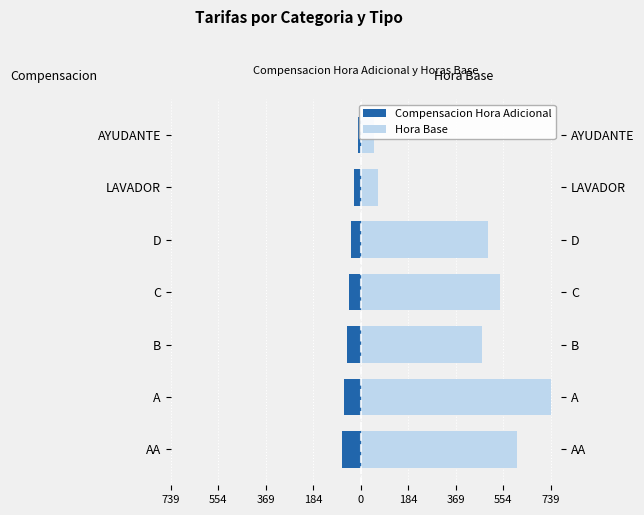

Between LAVADOR and B, which is larger?

LAVADOR